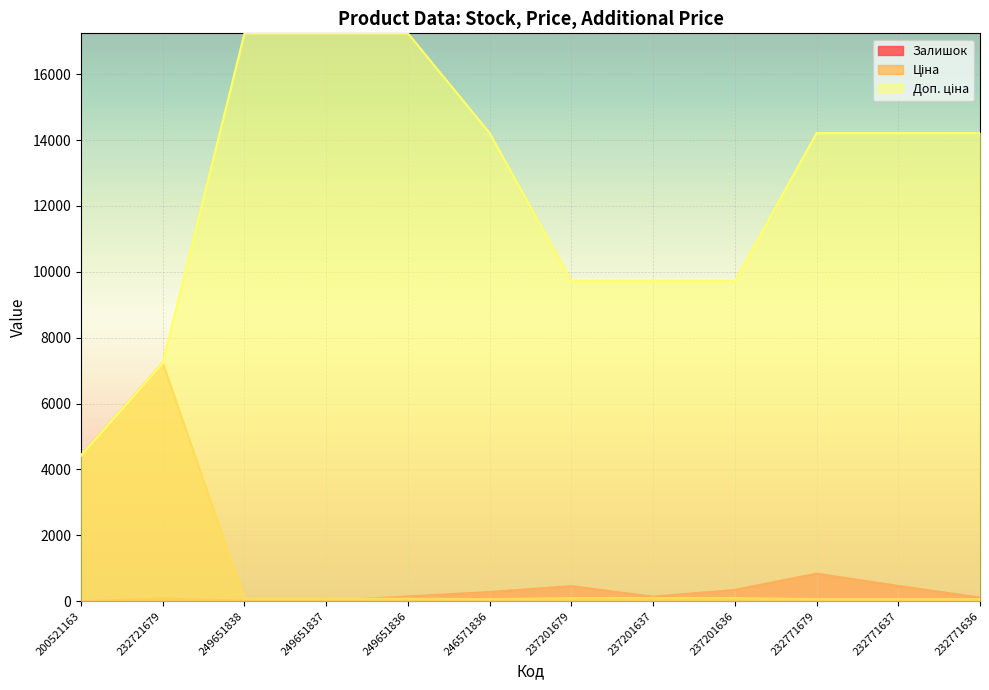

The value of Залишок at 232771636 is 111.0. True or false?

True